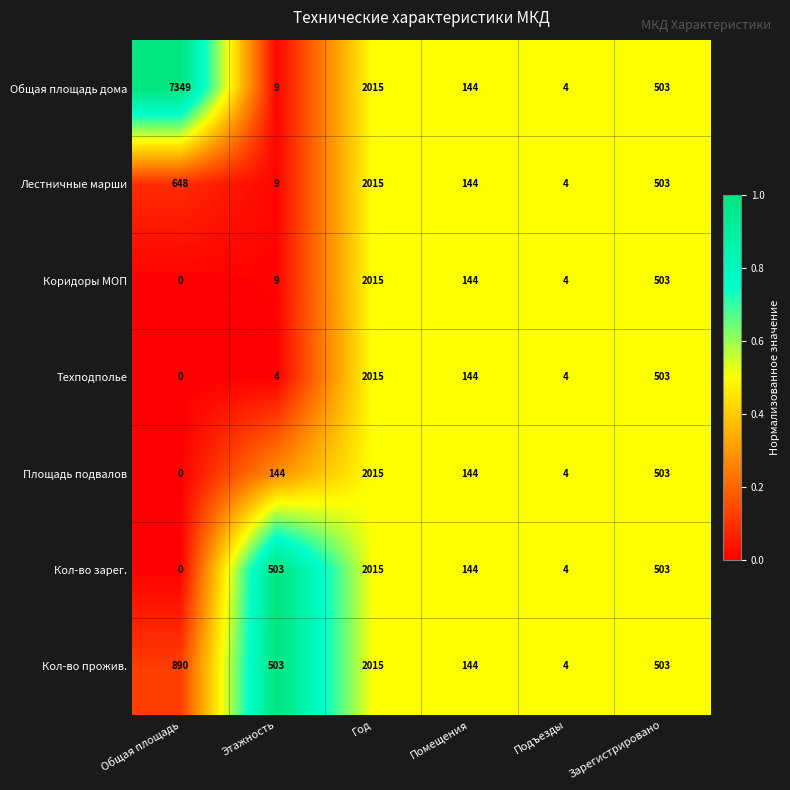

Which category has the highest value across all series?

Общая площадь